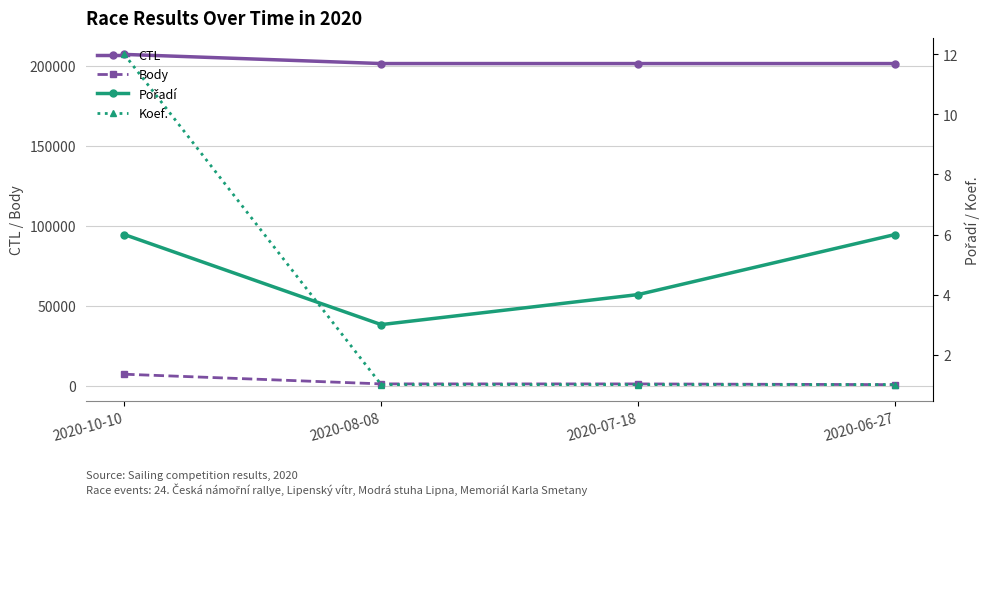

How many times do Pořadí and Koef. cross each other?

1